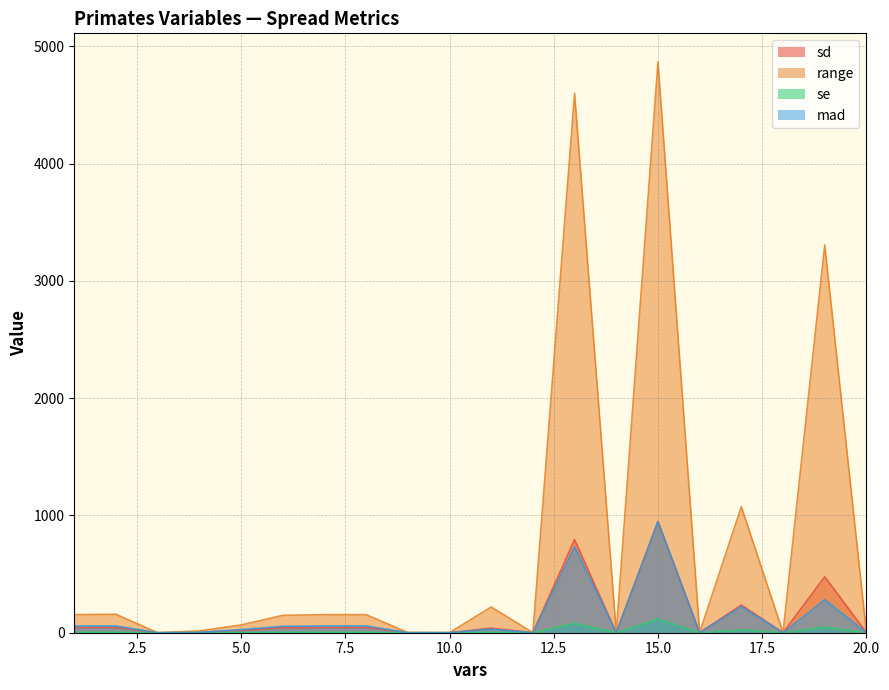

What are all the series names shown in the legend?

sd, range, se, mad